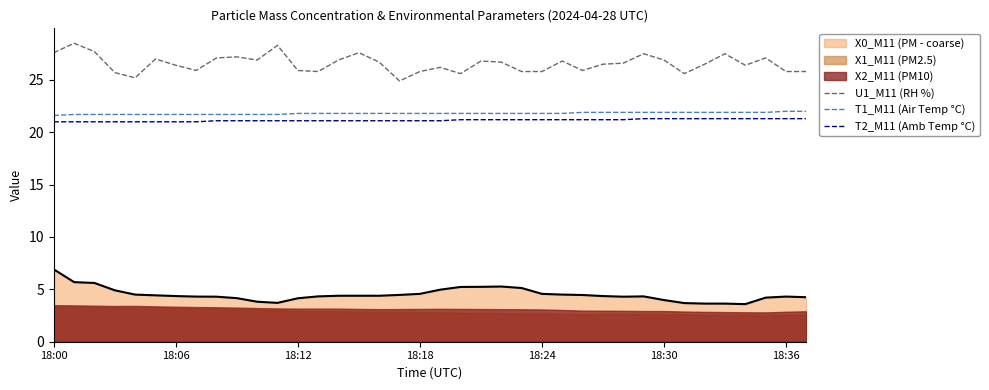

What is the highest value of the U1_M11 (RH %) series?

28.5